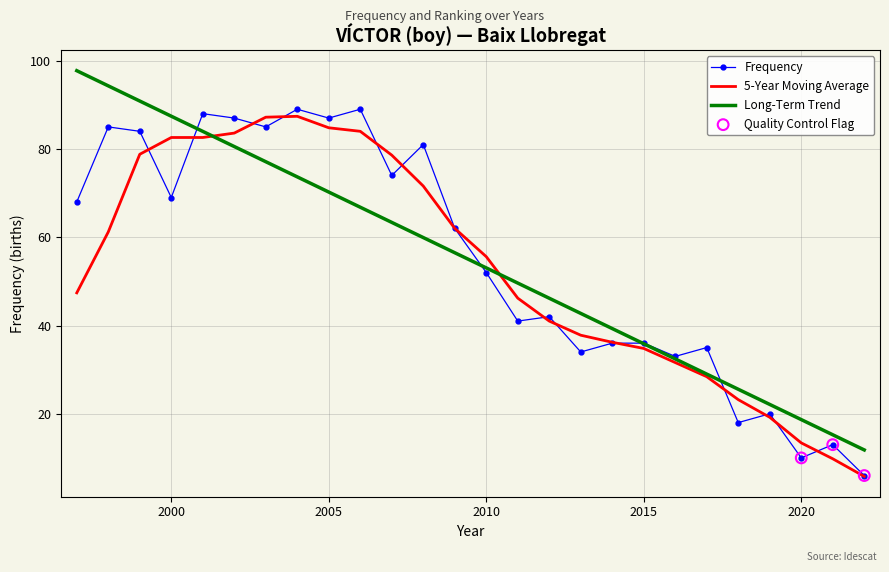

What is the maximum value for Long-Term Trend?

97.7